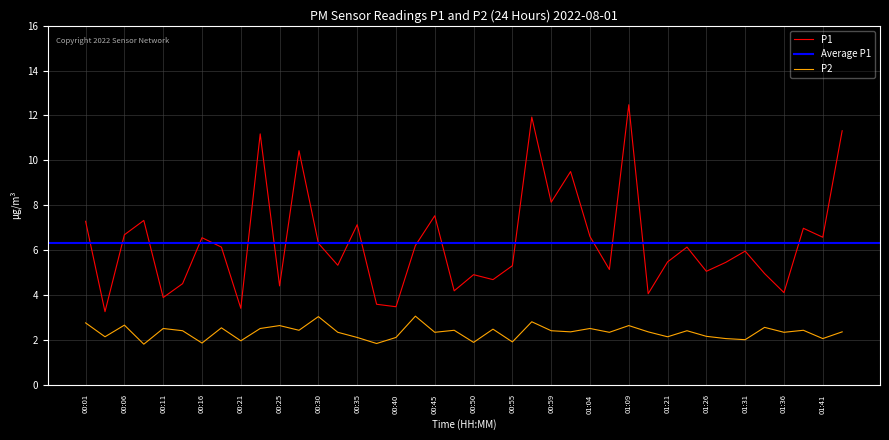

In P2, how many points are higher than both neighbors (excluding endpoints)?

14